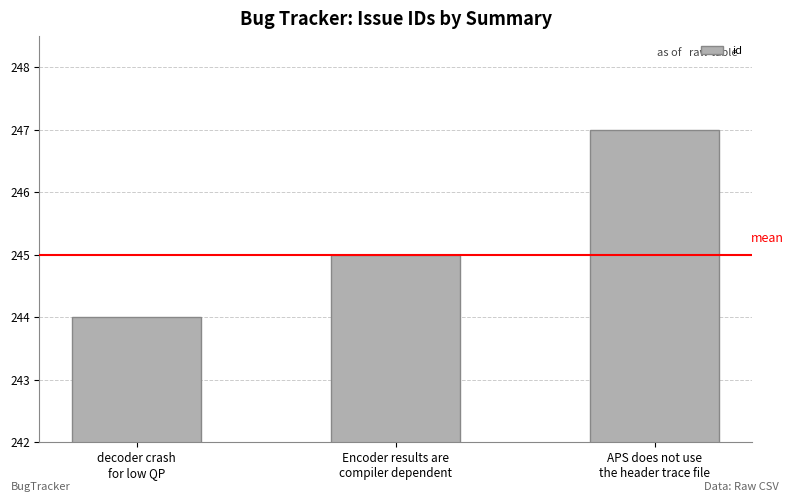

What is the label of the 3rd bar from the left?

APS does not use
the header trace file